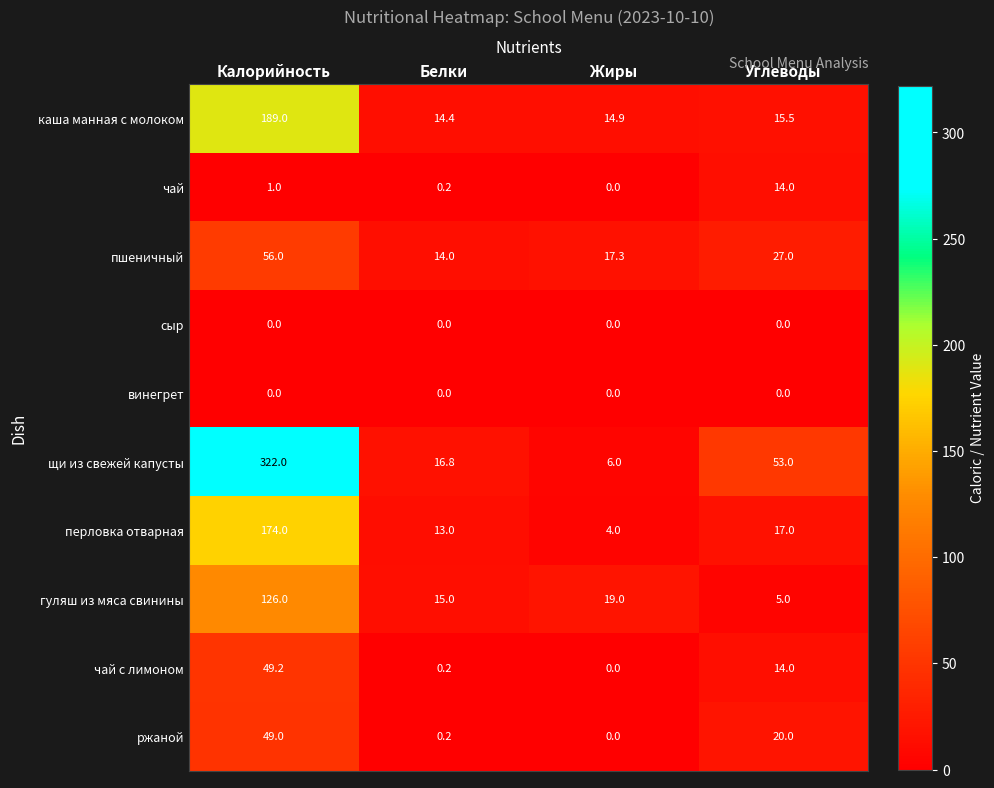

What is the spread (max minus min) of values at Углеводы?

53.0